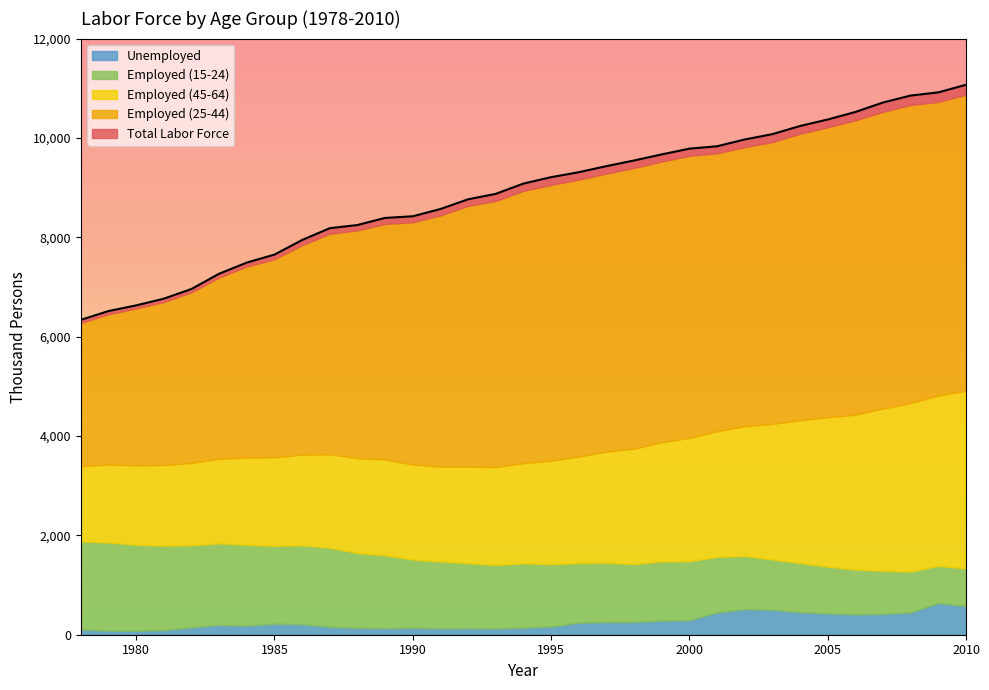

True or false: Employed (25-44) and Employed (45-64) cross at least once.

False